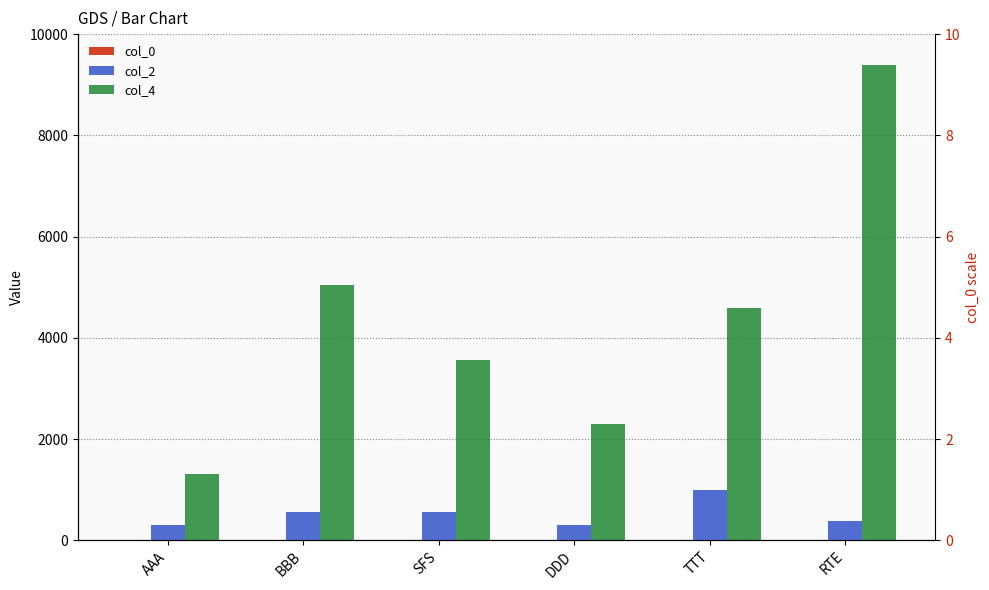

What is the value of the col_4 bar at the 4th from the left?

2300